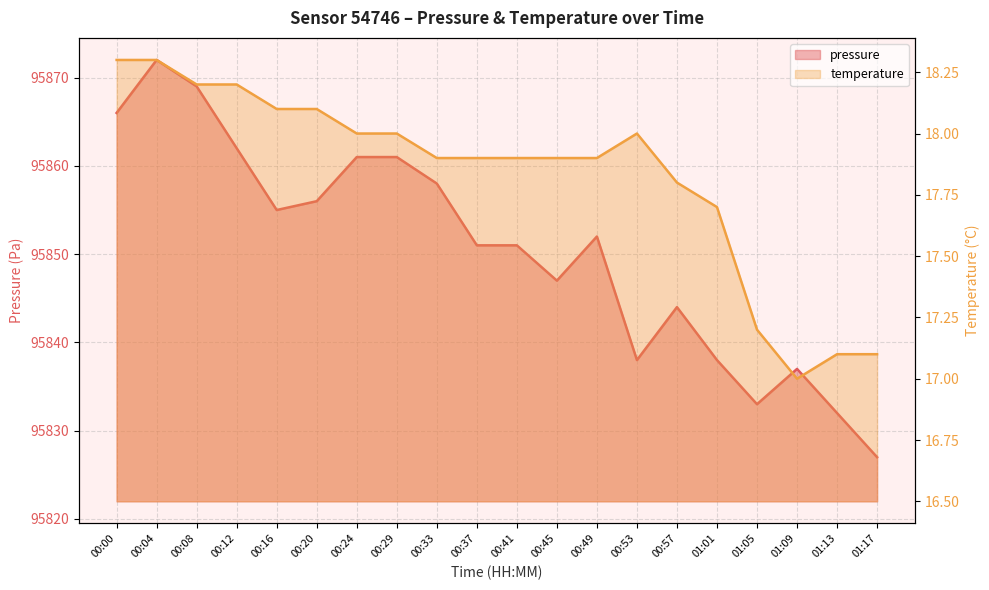

The pressure series shows 132749.6 at 00:08. True or false?

False